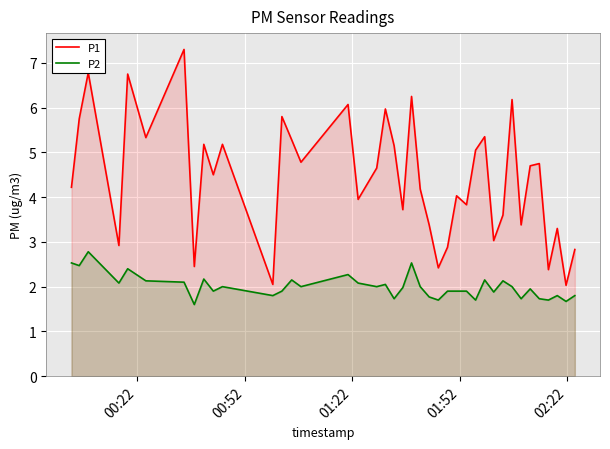

Reading left to right, transcribe all the data shown in this chart.

P1: 4.2	5.8	6.8	2.9	6.8	5.3	7.3	2.5	5.2	4.5	5.2	2.0	5.8	5.3	4.8	6.1	4.0	4.7	6.0	5.2	3.7	6.2	4.2	3.4	2.4	2.9	4.0	3.8	5.0	5.3	3.0	3.6	6.2	3.4	4.7	4.8	2.4	3.3	2.0	2.8
P2: 2.5	2.5	2.8	2.1	2.4	2.1	2.1	1.6	2.2	1.9	2.0	1.8	1.9	2.1	2.0	2.3	2.1	2.0	2.0	1.7	2.0	2.5	2.0	1.8	1.7	1.9	1.9	1.9	1.7	2.1	1.9	2.1	2.0	1.7	1.9	1.7	1.7	1.8	1.7	1.8